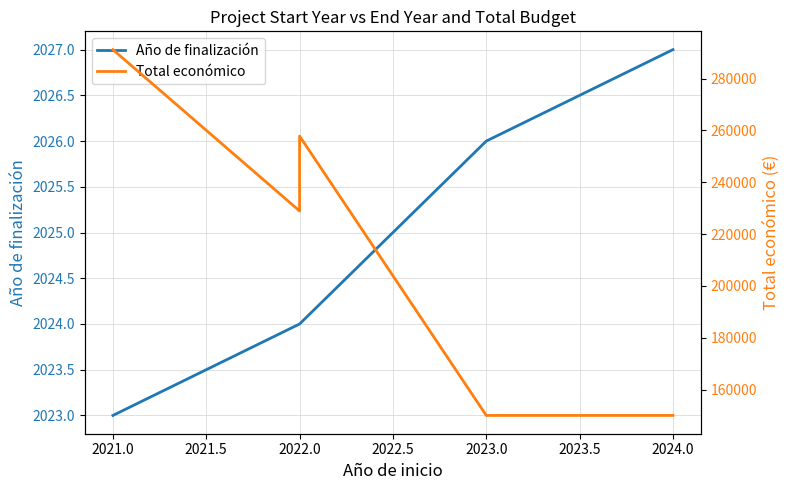

What are all the series names shown in the legend?

Año de finalización, Total económico